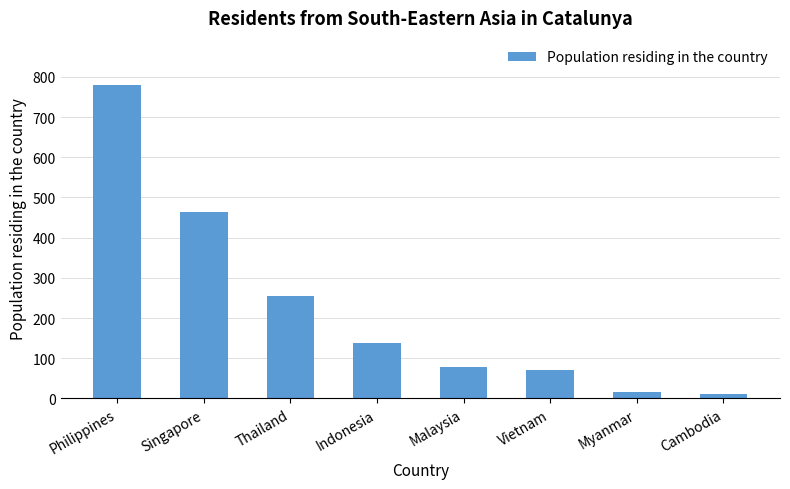

What is the label of the 1st bar from the right?

Cambodia